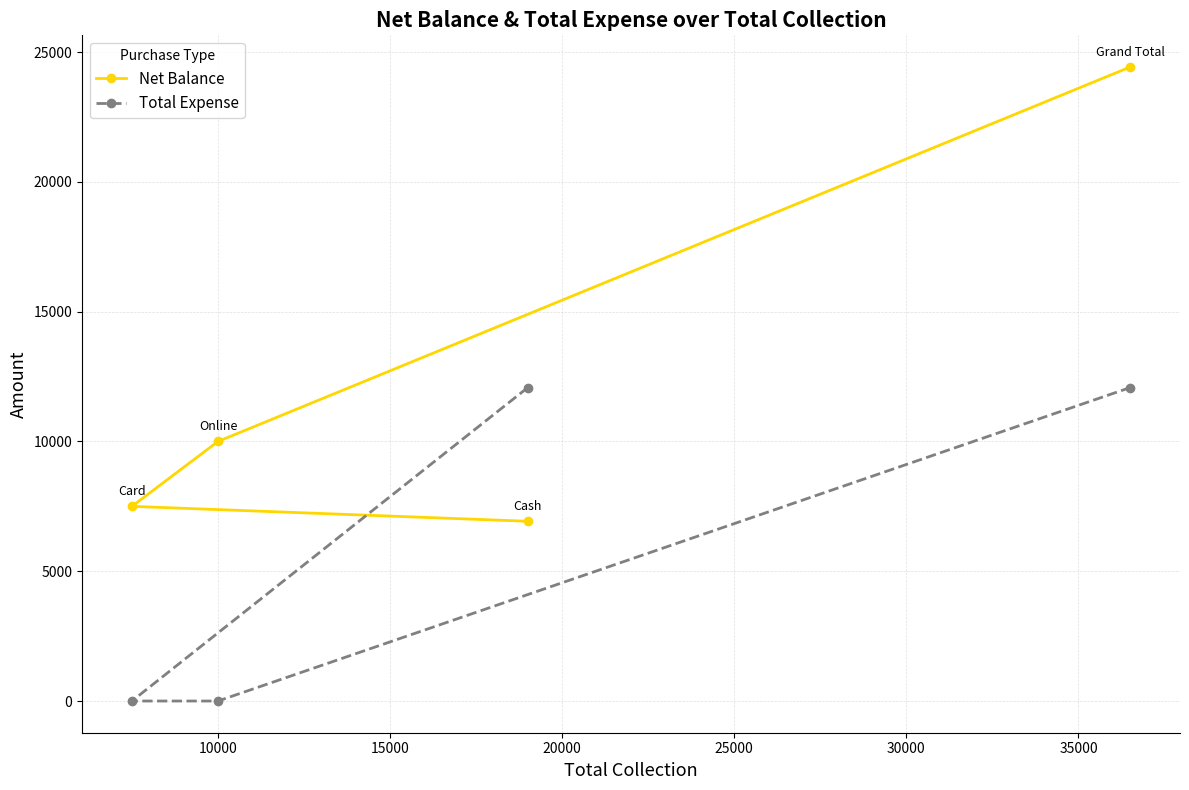

Reading right to left, extract all data points from this chart.

Net Balance: 24425	6925	10000	7500
Total Expense: 12075	12075	0	0